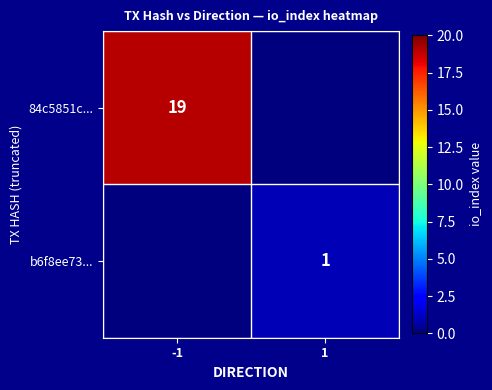

At which category is the sum across all series the highest?

-1